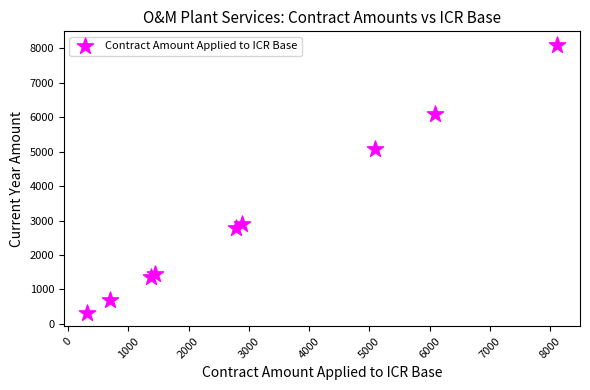

What Y value in the scatter plot is closest to 4211?

5085